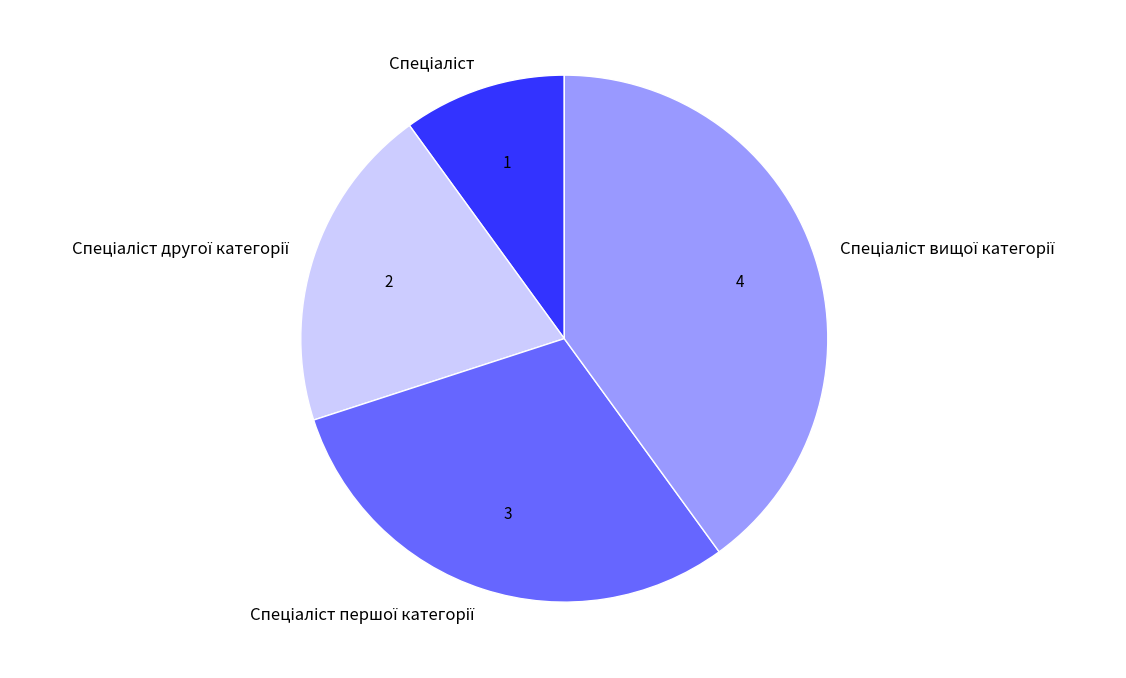

Does any single category account for the majority?

No